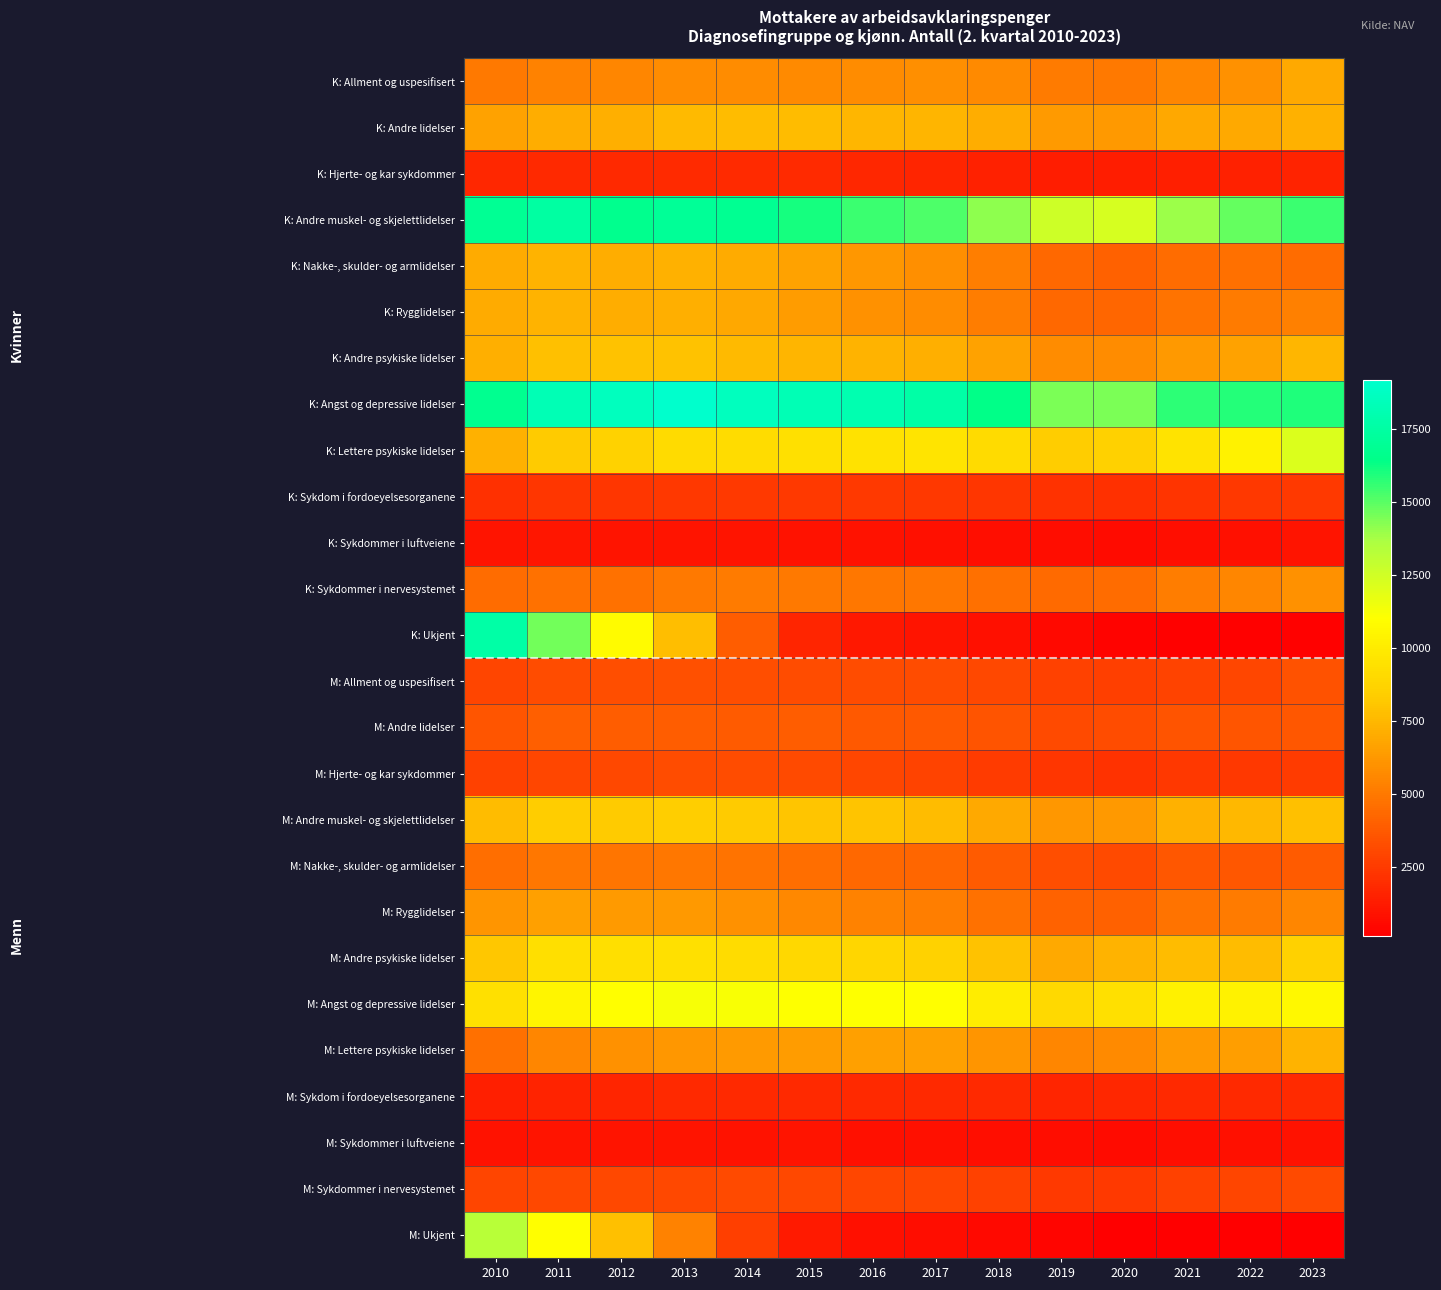

Which series has the widest spread of values?

K: Ukjent